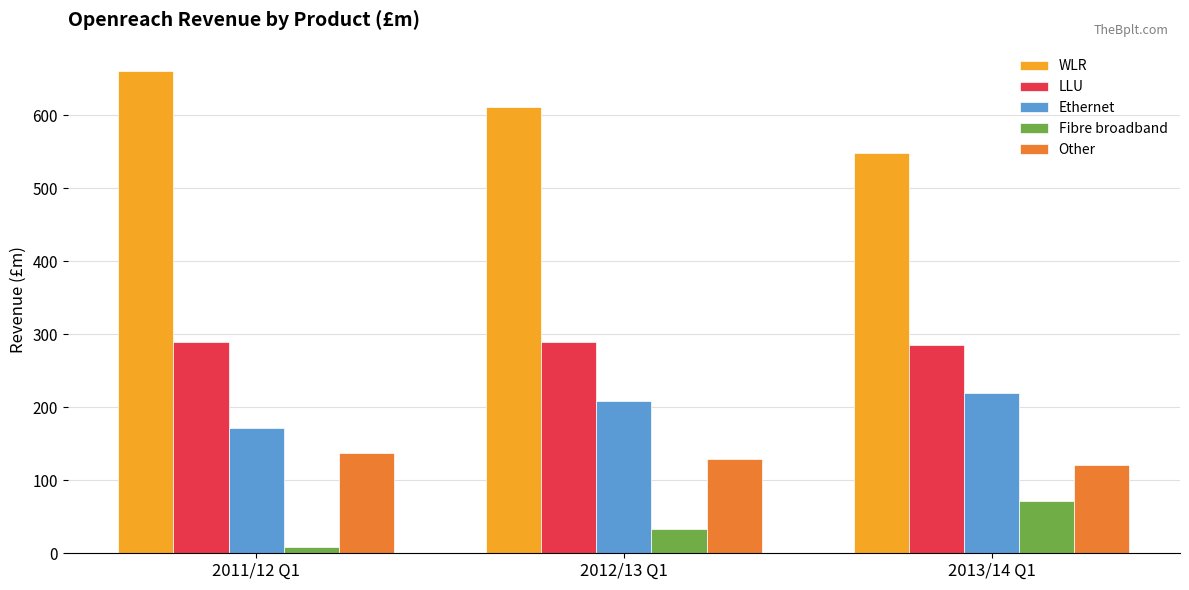

What is the difference between the Other values at 2011/12 Q1 and 2012/13 Q1?

9